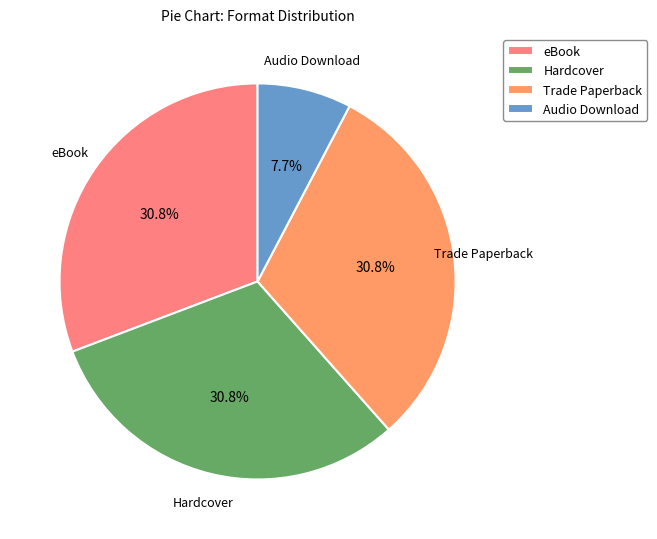

To the nearest percent, what is the difference between the largest and smallest slice percentages?

23%